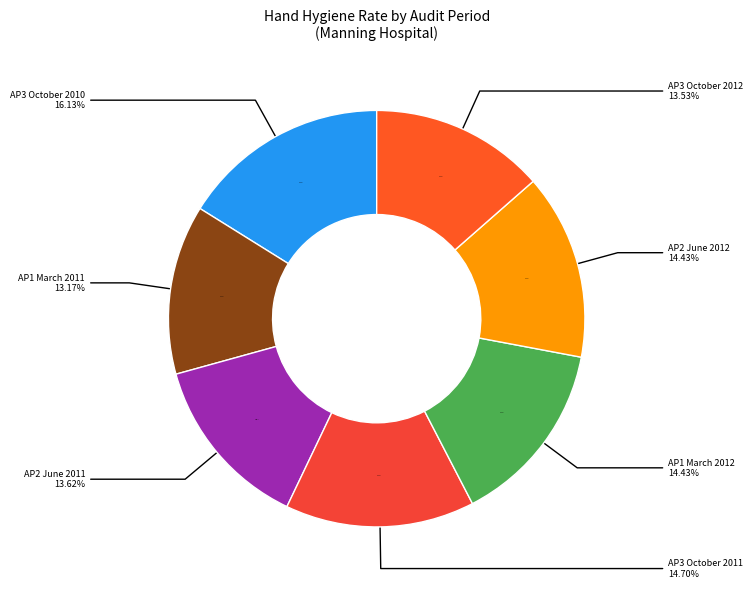

To the nearest percent, what is the difference between the largest and smallest slice percentages?

3%